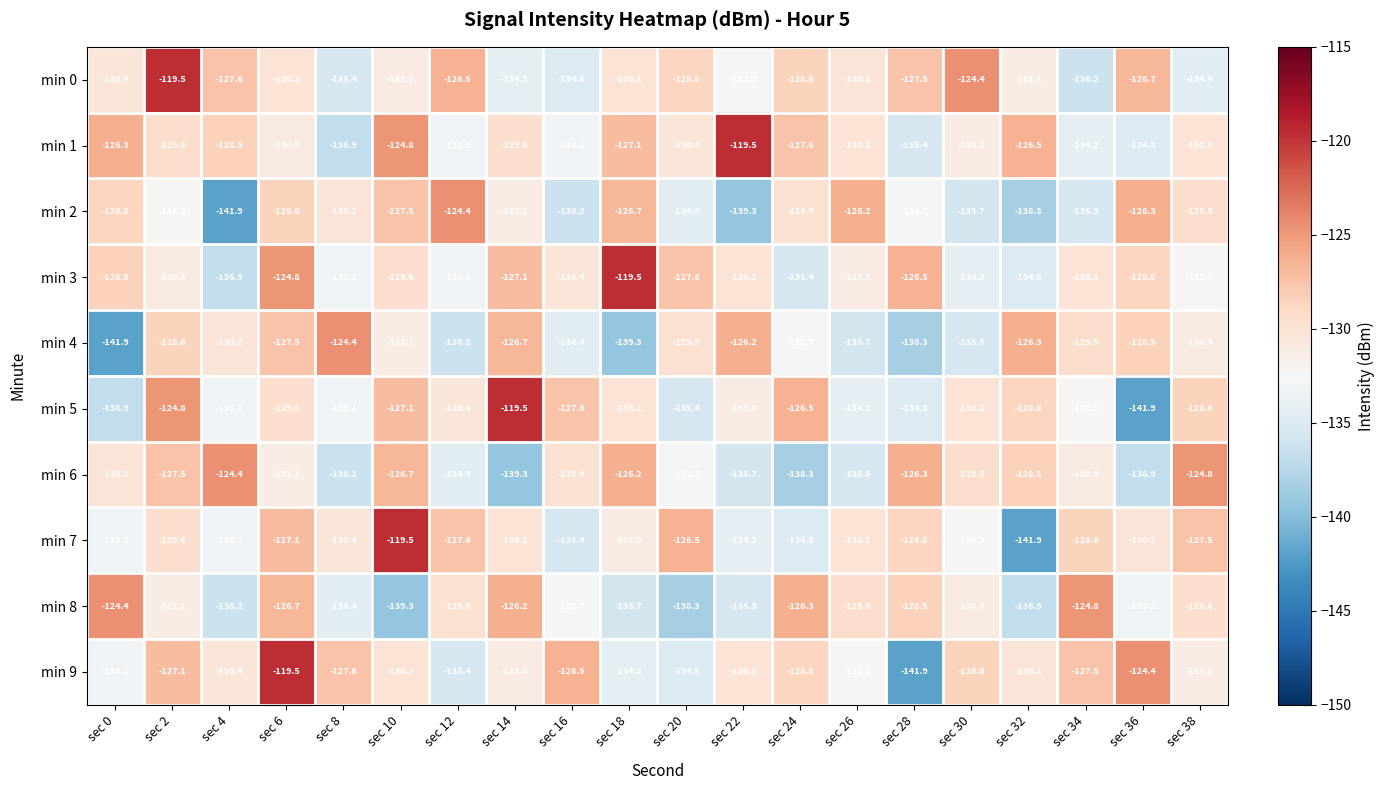

At sec 34, list the series in order from smallest to largest.

min 0, min 2, min 1, min 5, min 6, min 3, min 4, min 7, min 9, min 8